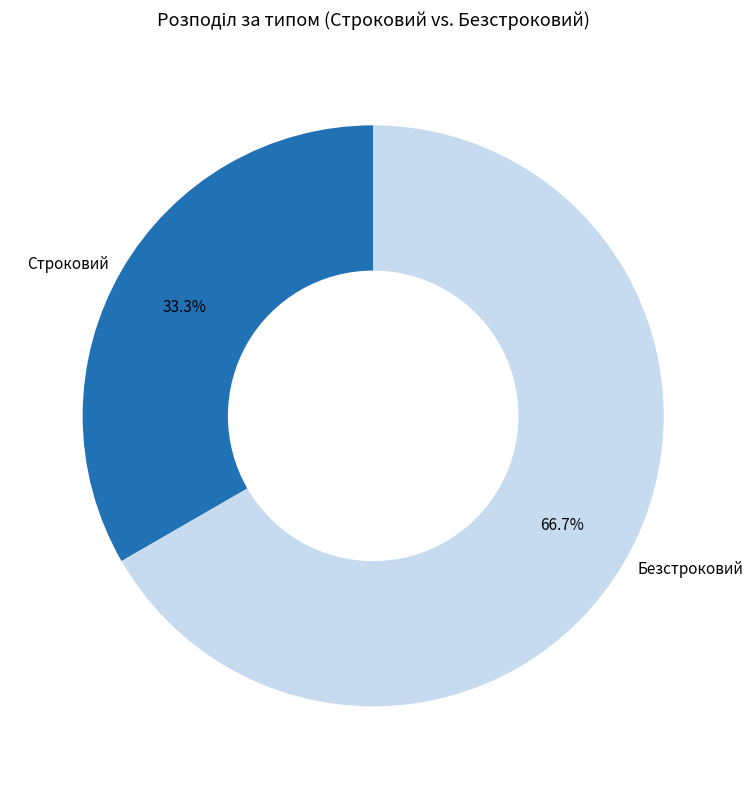

What percentage is NOT represented by Безстроковий?

33.3%